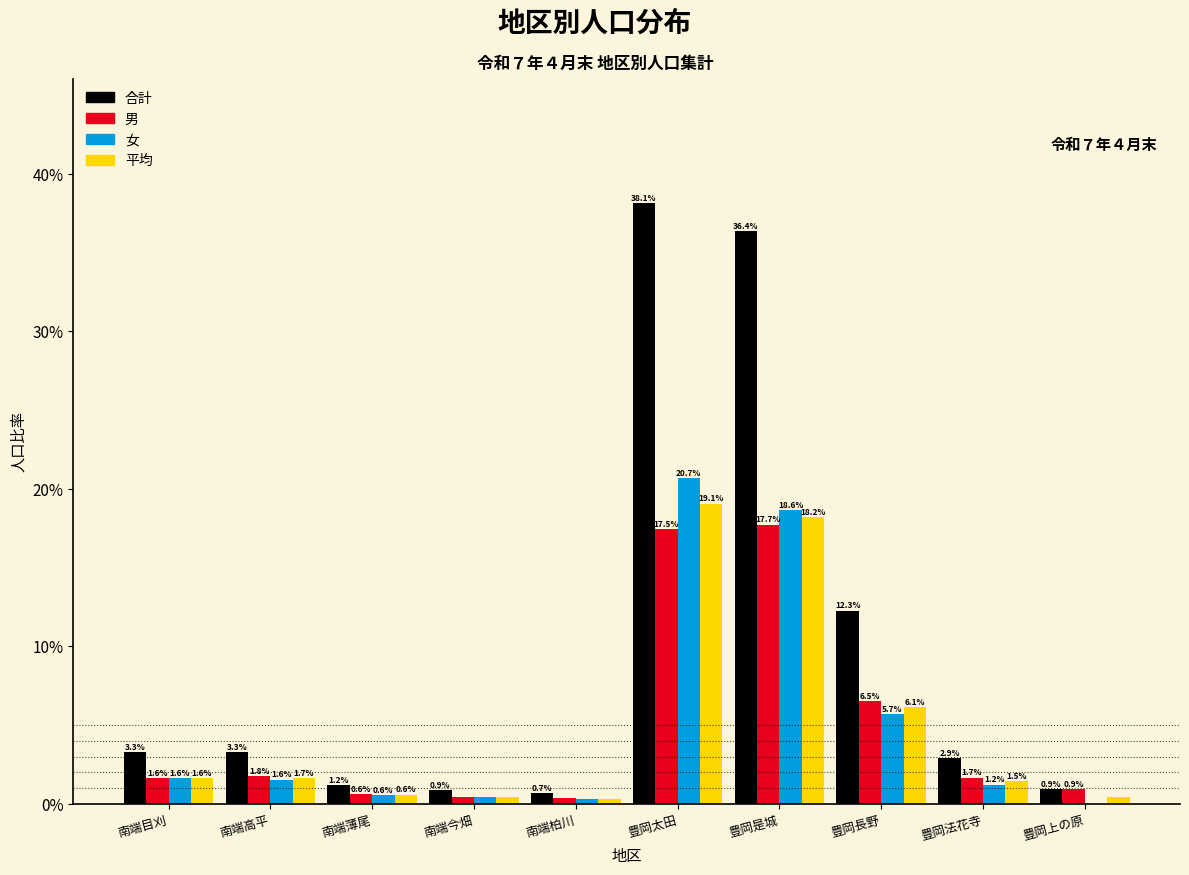

Is the value of 平均 at 南端柏川 greater than the value of 女 at 南端今畑?

No